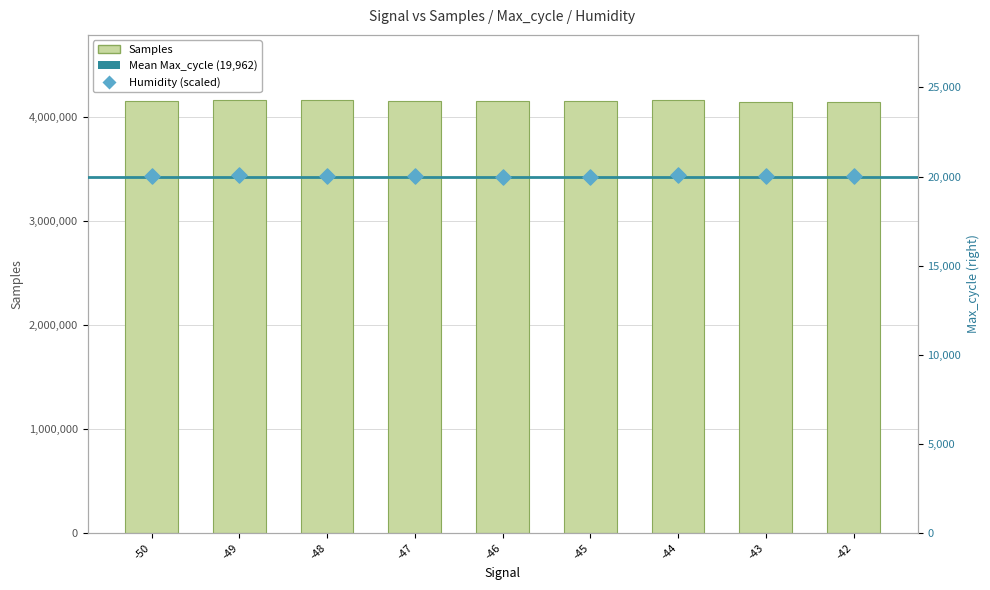

At which category is the sum across all series the highest?

-49